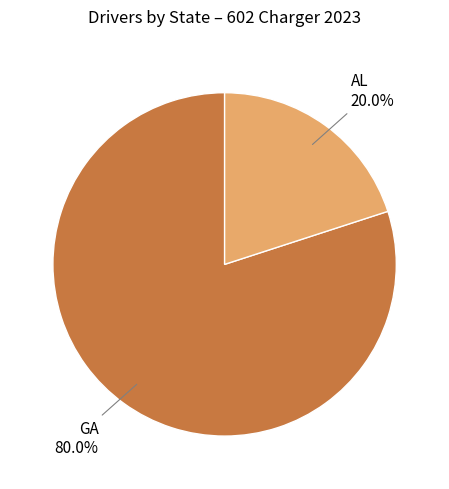

Is there a majority slice in this chart?

Yes